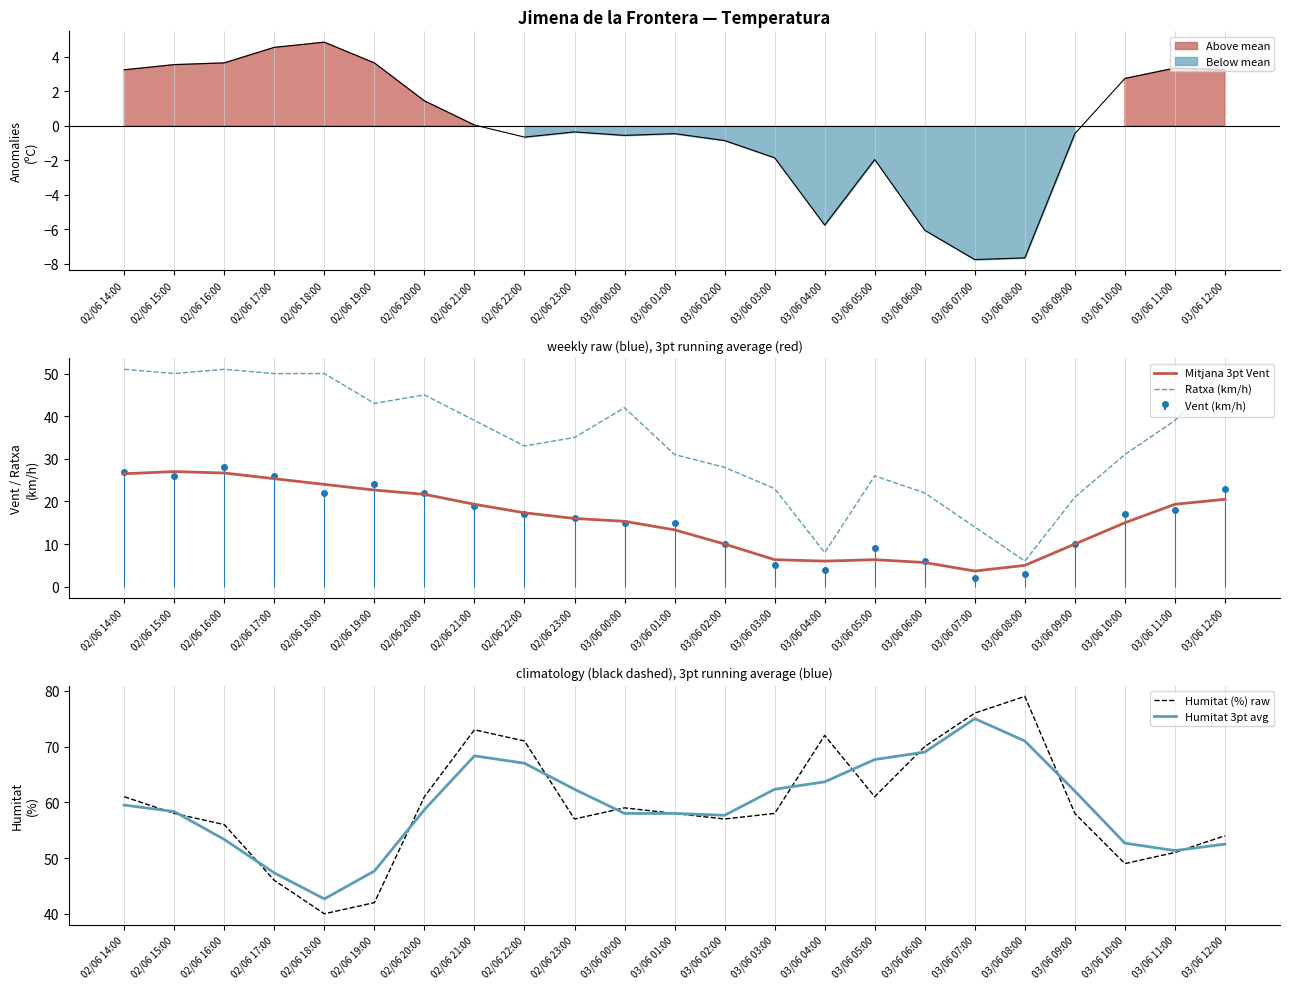

List the series in order of their peak value, highest first.

Humitat (%) raw, Humitat 3pt avg, Ratxa (km/h), Mitjana 3pt Vent